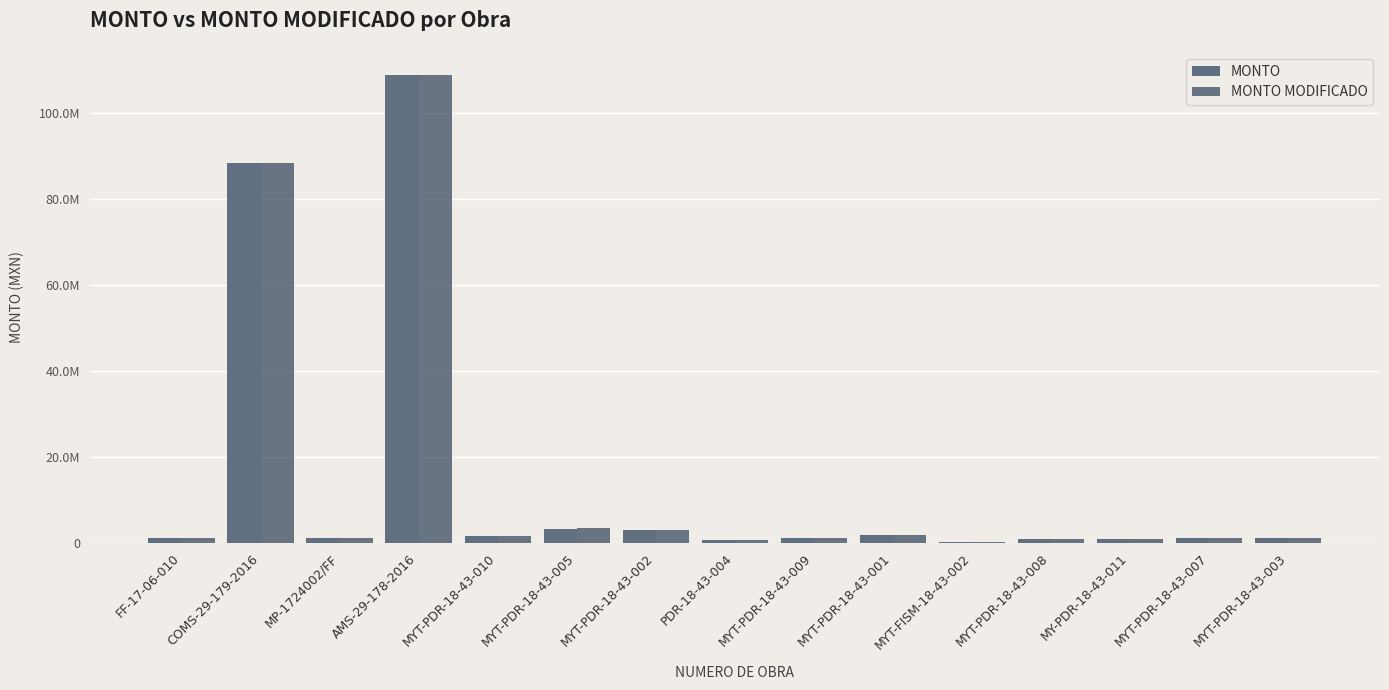

At which label is MONTO closest to 54447339?

COMS-29-179-2016